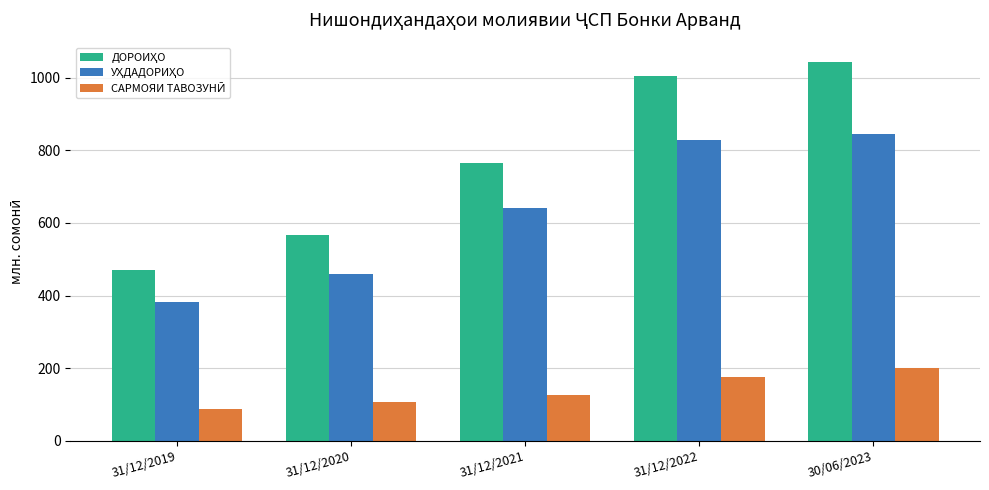

What is the maximum value shown in the chart?

1044.7